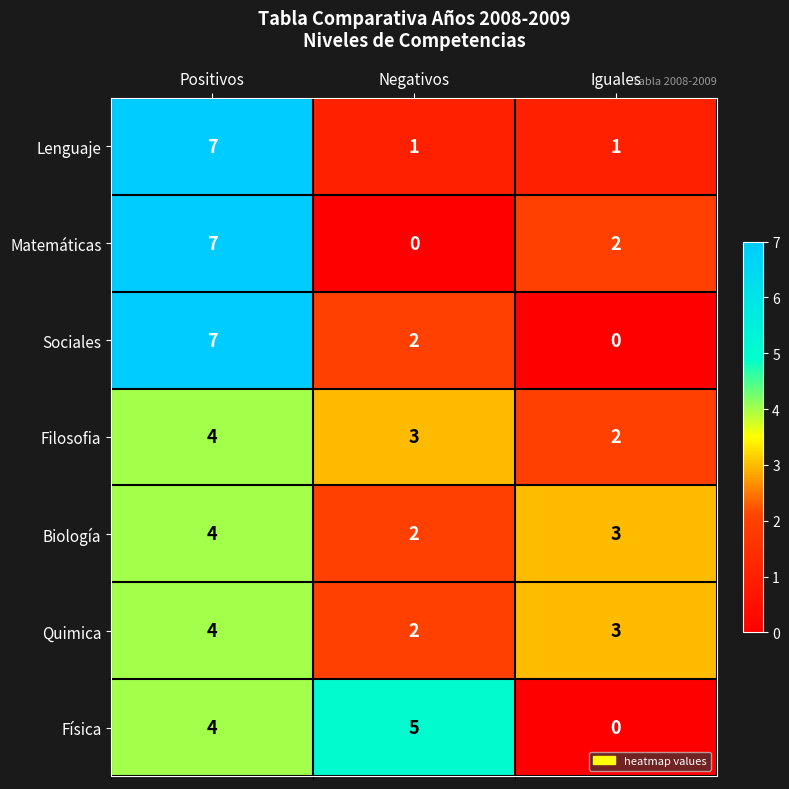

At which category is the sum across all series the highest?

Positivos